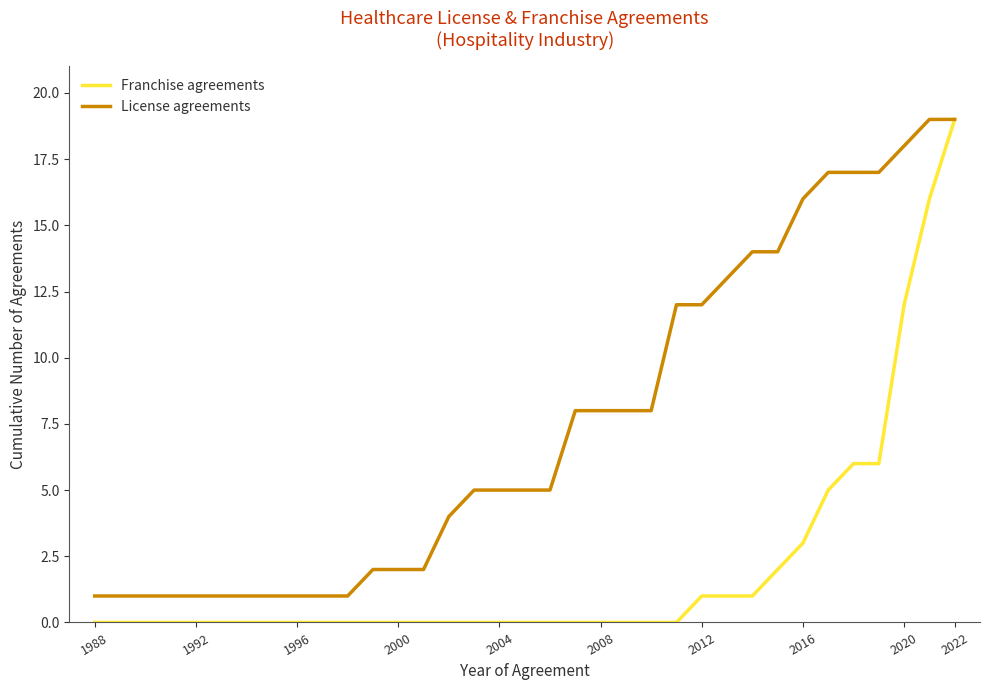

What is the greatest value displayed?

19